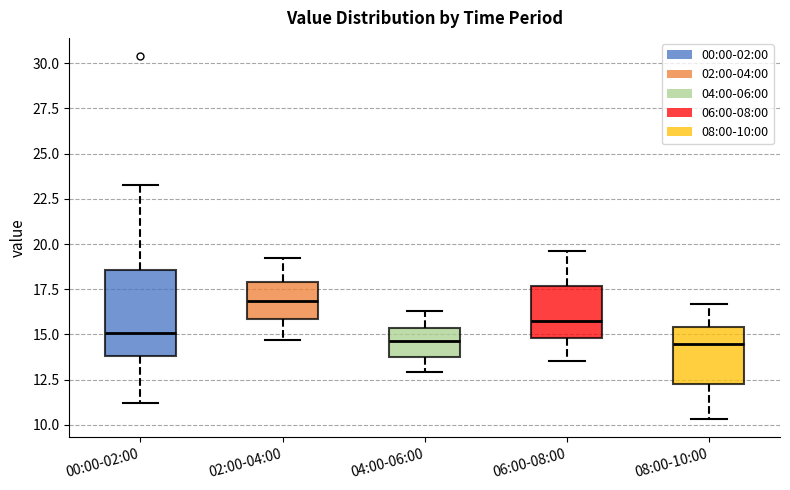

Which box has the highest median line?

02:00-04:00